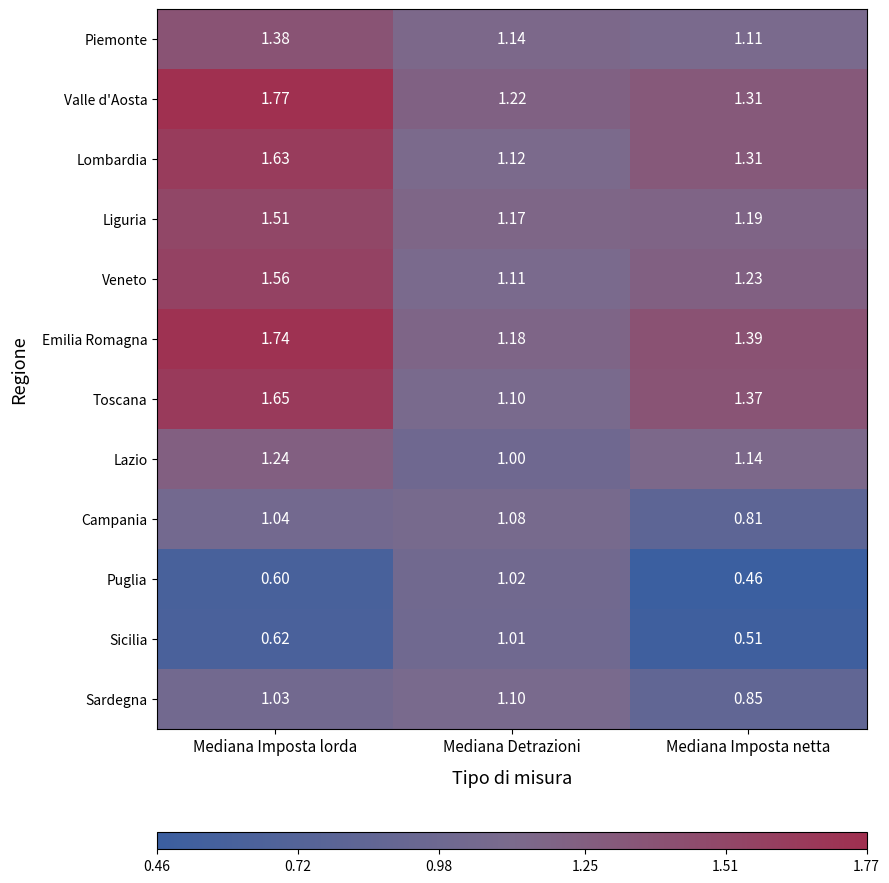

Which series changed the most between Mediana Imposta lorda and Mediana Detrazioni?

Emilia Romagna